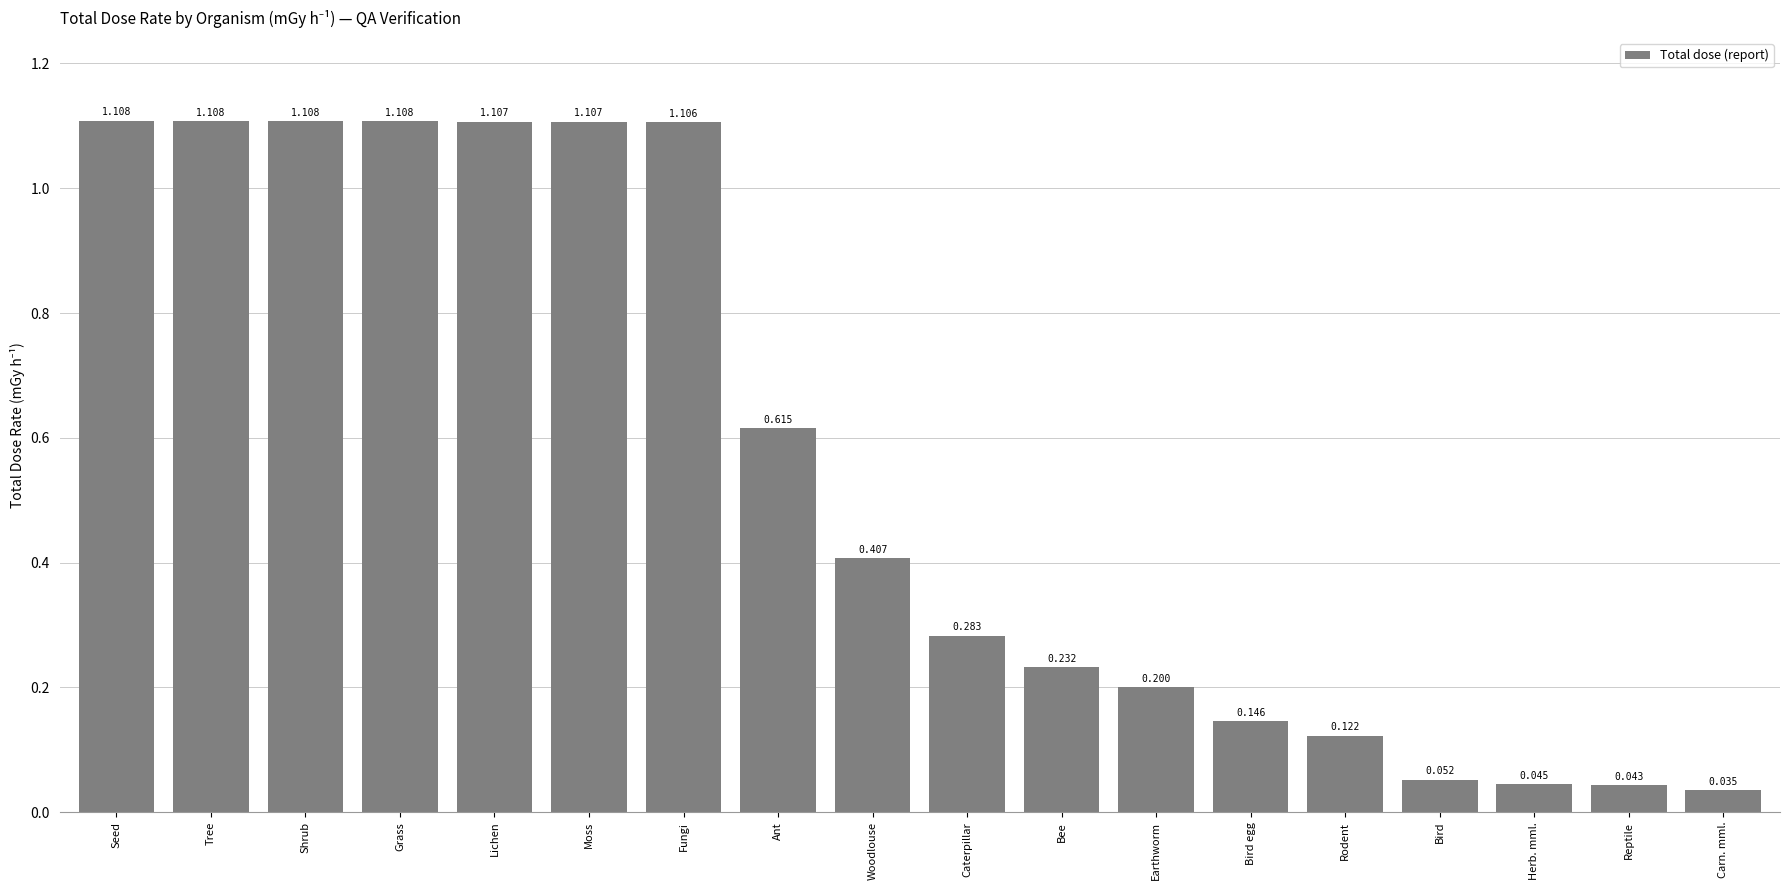

Where is the data nearest to the value 0?

Carn. mml.